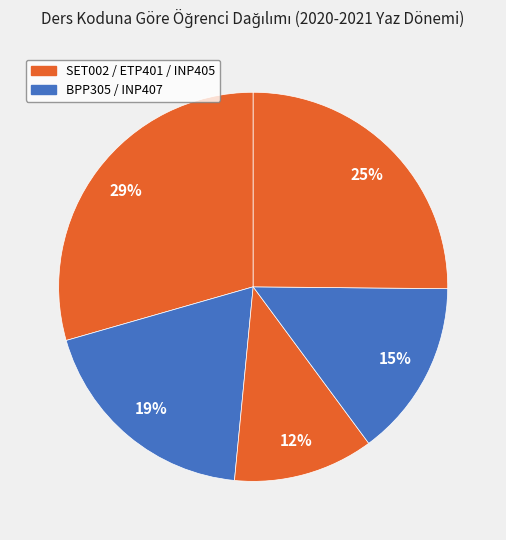

How many slices are in this pie chart?

5